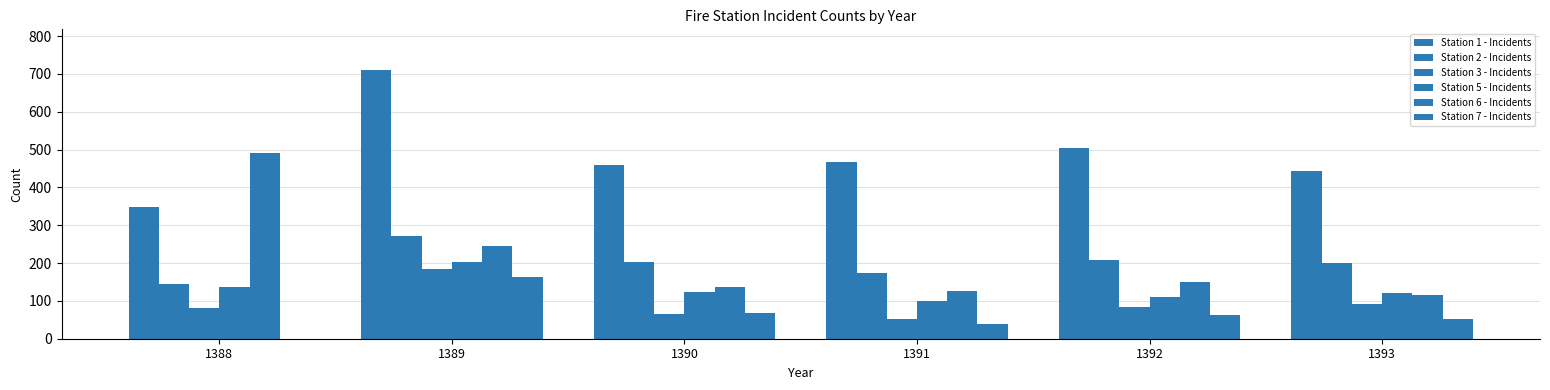

List the labels in order of Station 2 - Incidents value, largest first.

1389, 1392, 1390, 1393, 1391, 1388